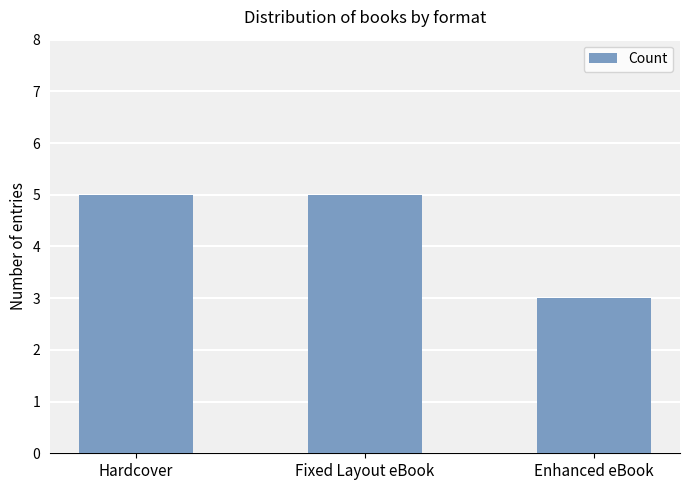

How many values are below 5?

1